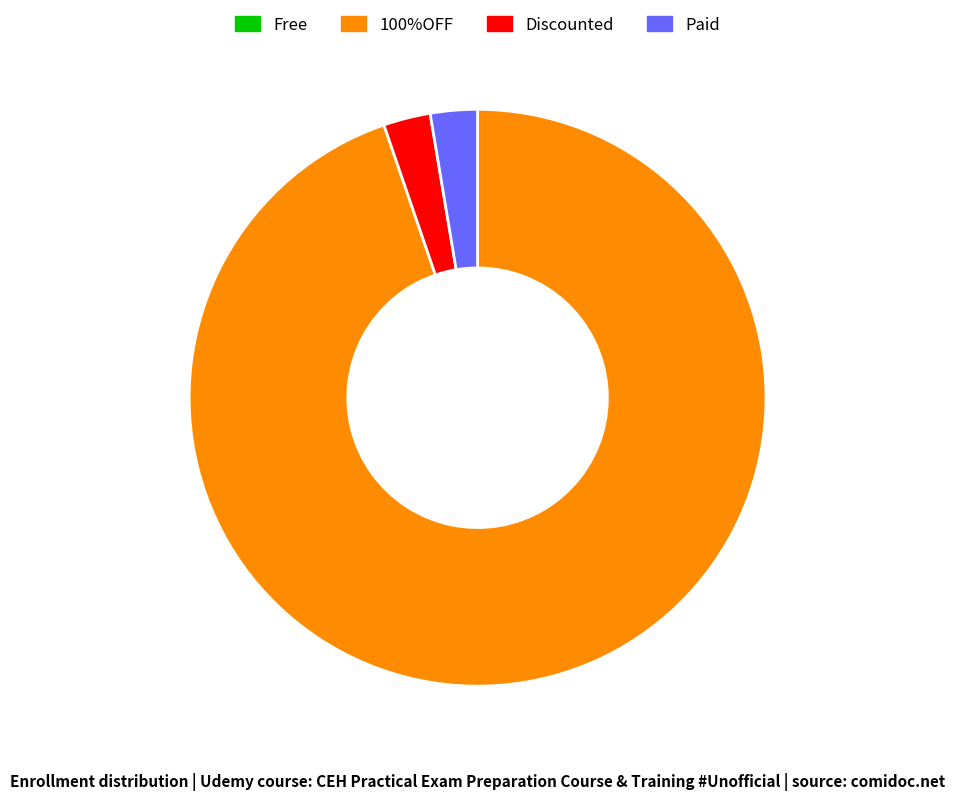

Count the number of slices in the pie.

3